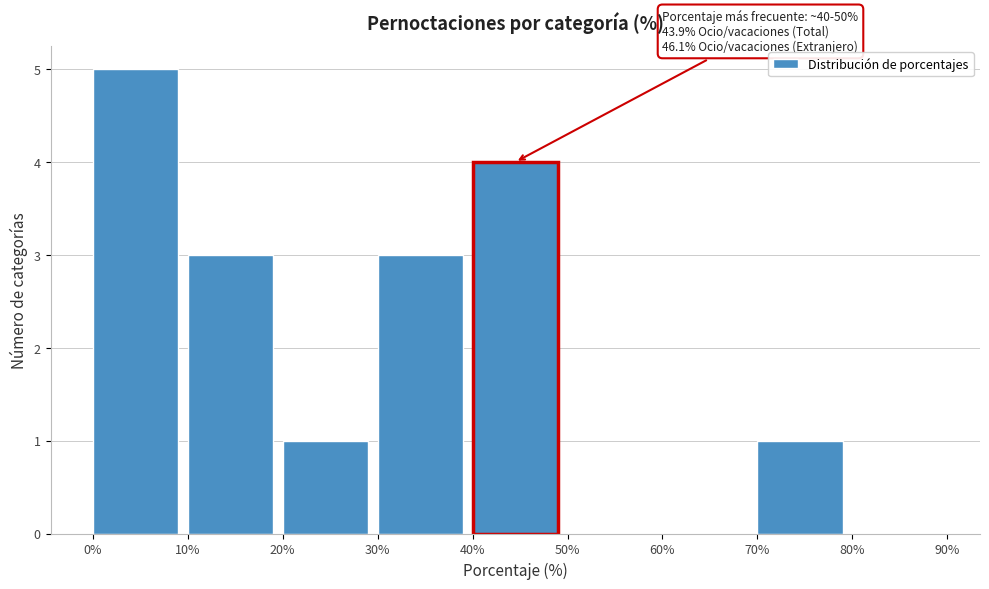

Over which range of the x-axis is the bar tallest?

0% to 10%